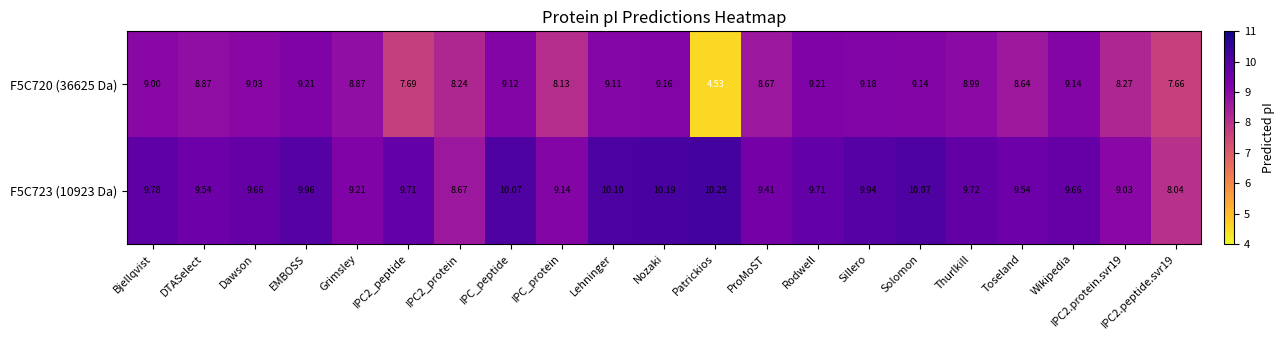

At which category is the sum across all series the highest?

Nozaki